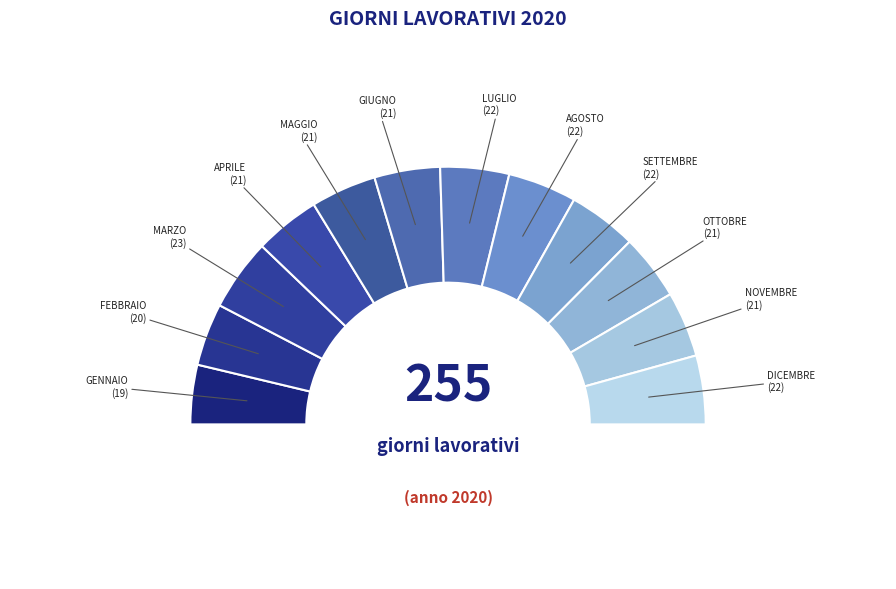

The NOVEMBRE slice represents 22% of the pie. True or false?

False